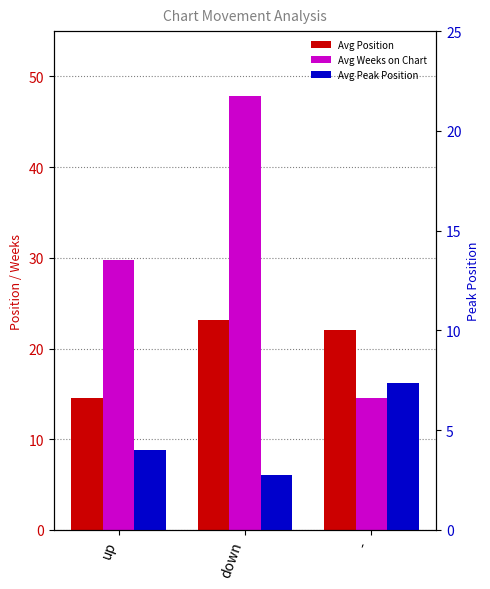

Is it true that Avg Position equals 5.0 at down?

False